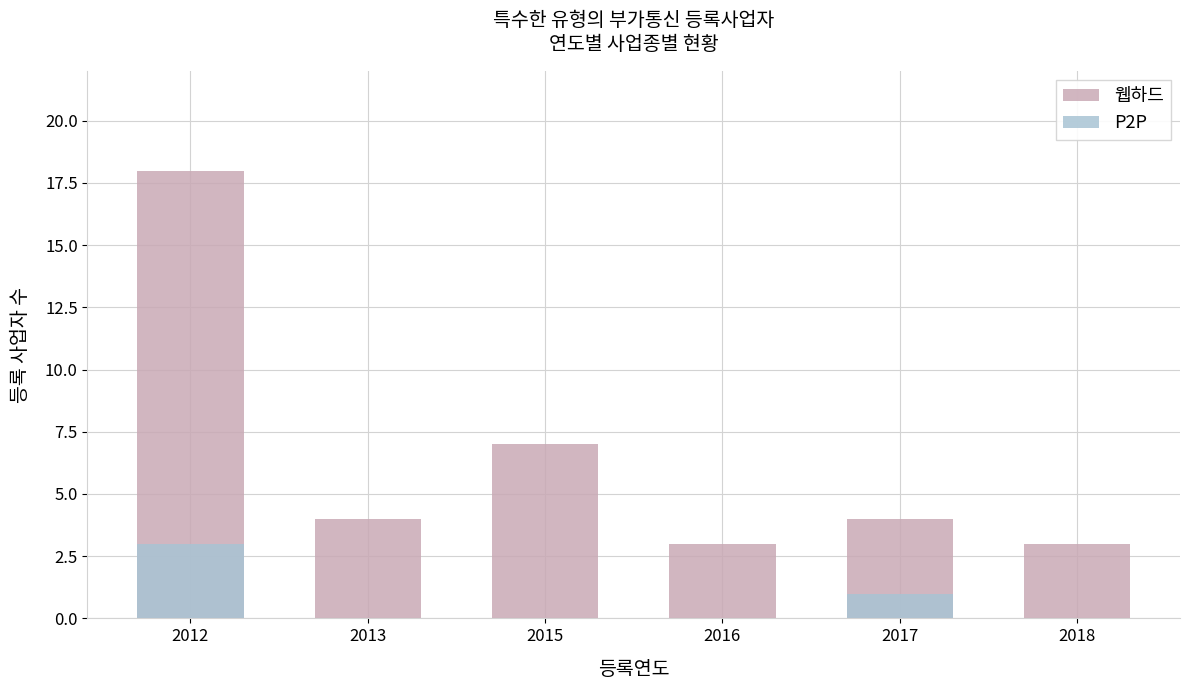

What are all the series names shown in the legend?

웹하드, P2P